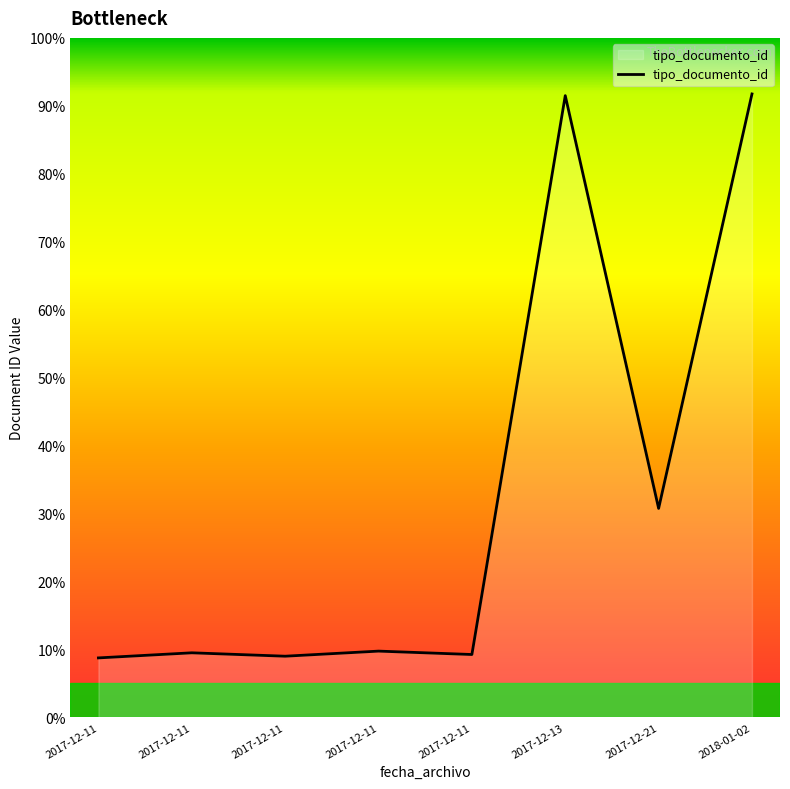

Is this an area chart (filled region under the line)?

Yes